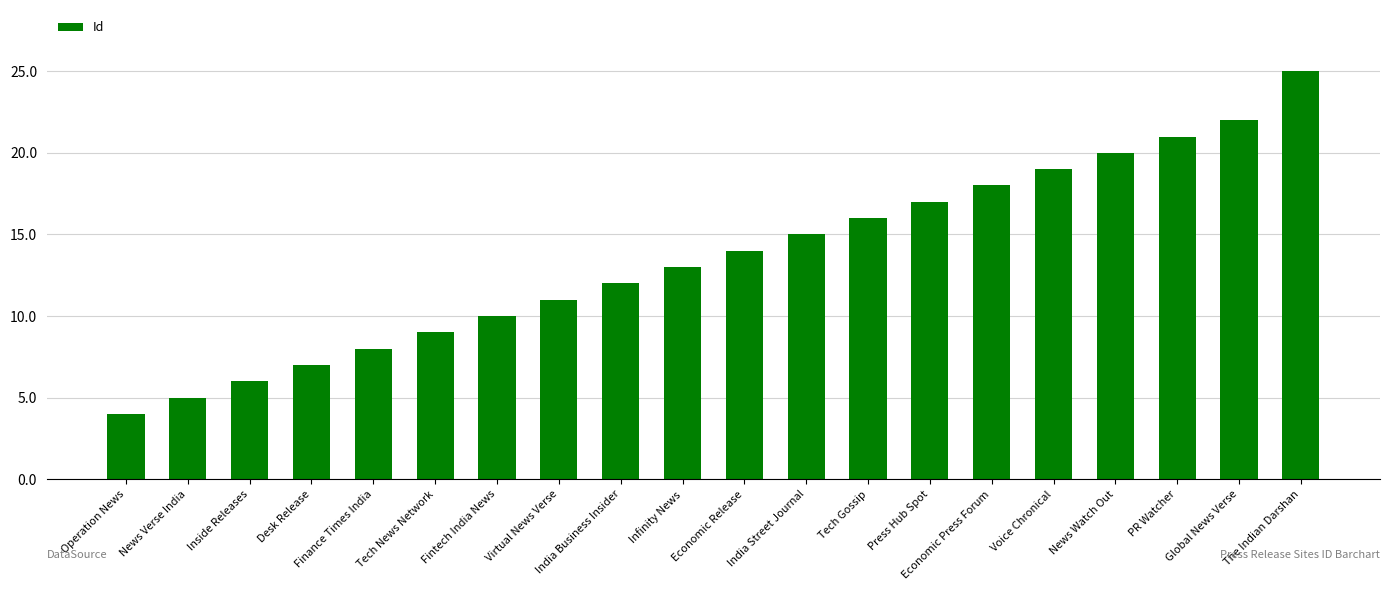

What is the difference between the maximum and second lowest values?

20